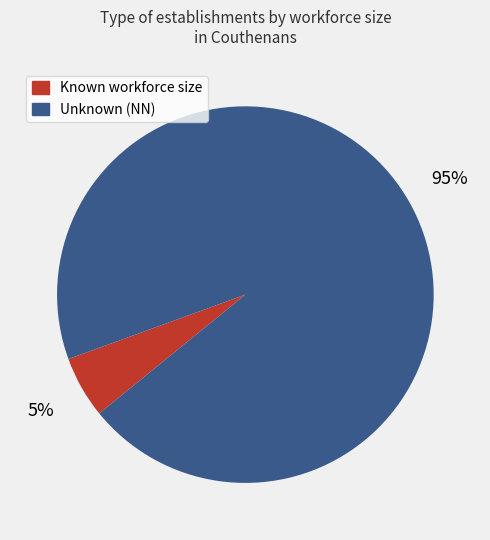

How many slices are in this pie chart?

2